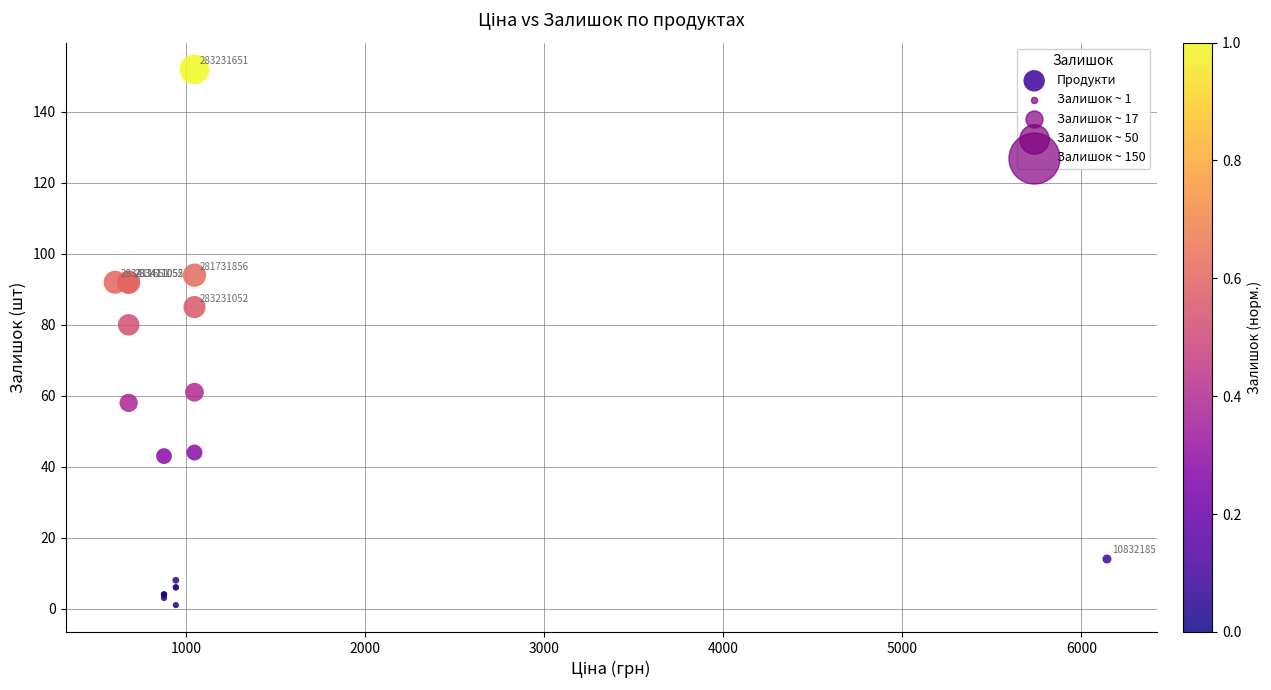

What Y value in the scatter plot is closest to 76?

80